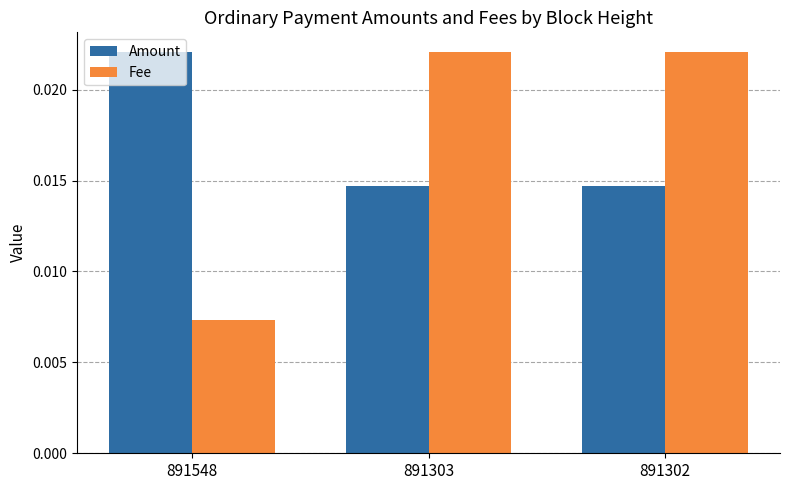

Which series has the largest range (max minus min)?

Fee